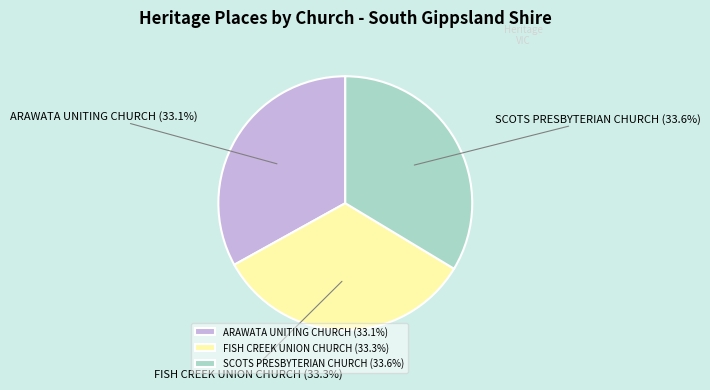

Combined, do SCOTS PRESBYTERIAN CHURCH and FISH CREEK UNION CHURCH account for over 50%?

Yes